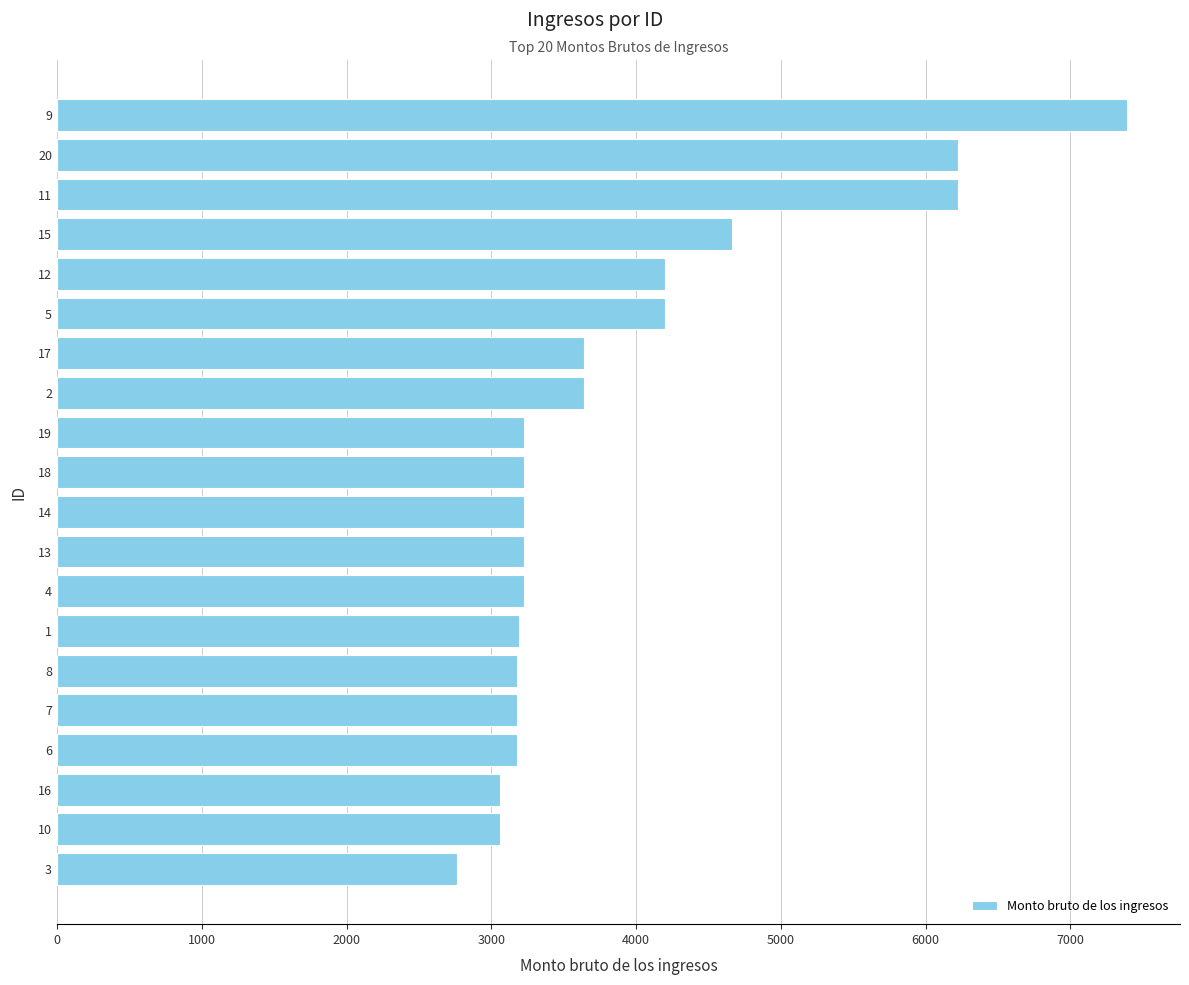

What is the minimum value shown in the chart?

2761.0